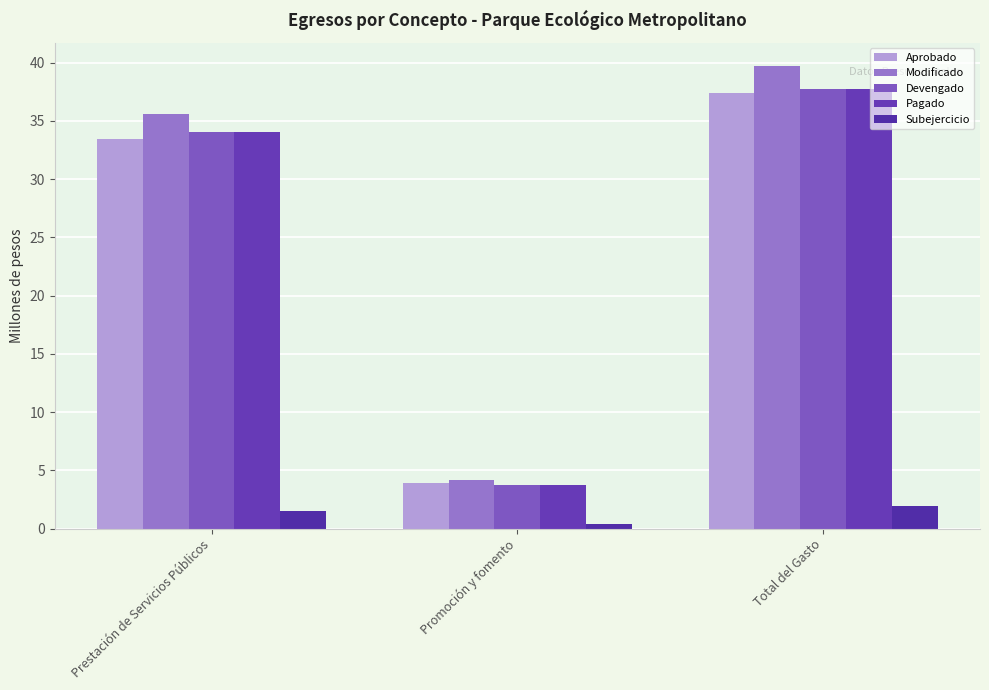

The Pagado series shows 47.8 at Prestación de Servicios Públicos. True or false?

False